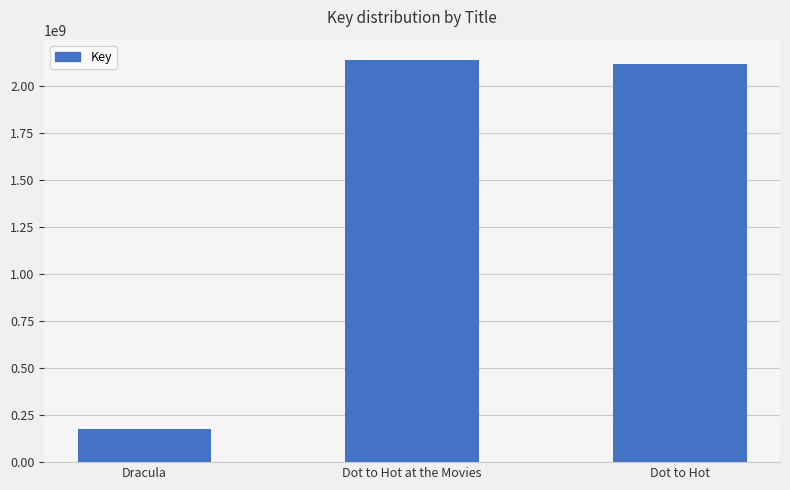

True or false: the data shows 2120068982 at Dot to Hot.

True